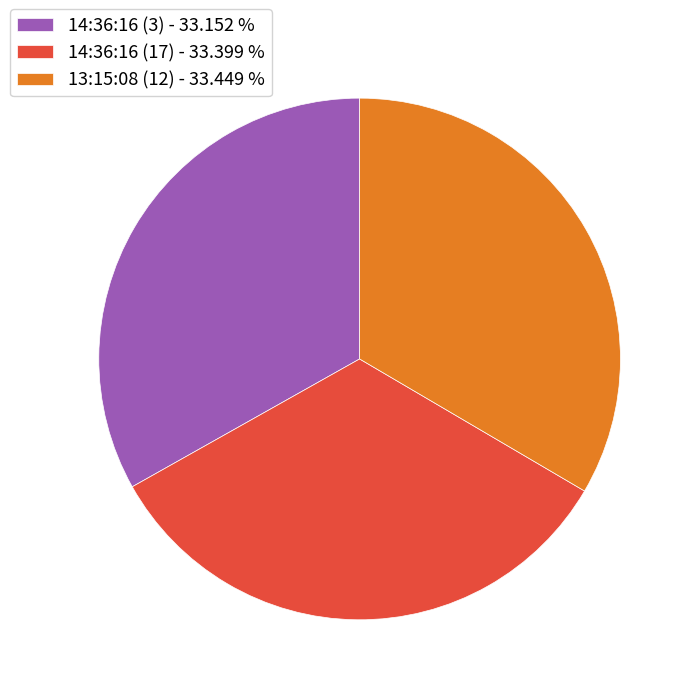

Does 13:15:08 (12) - 33.449 % represent more than half of the total?

No